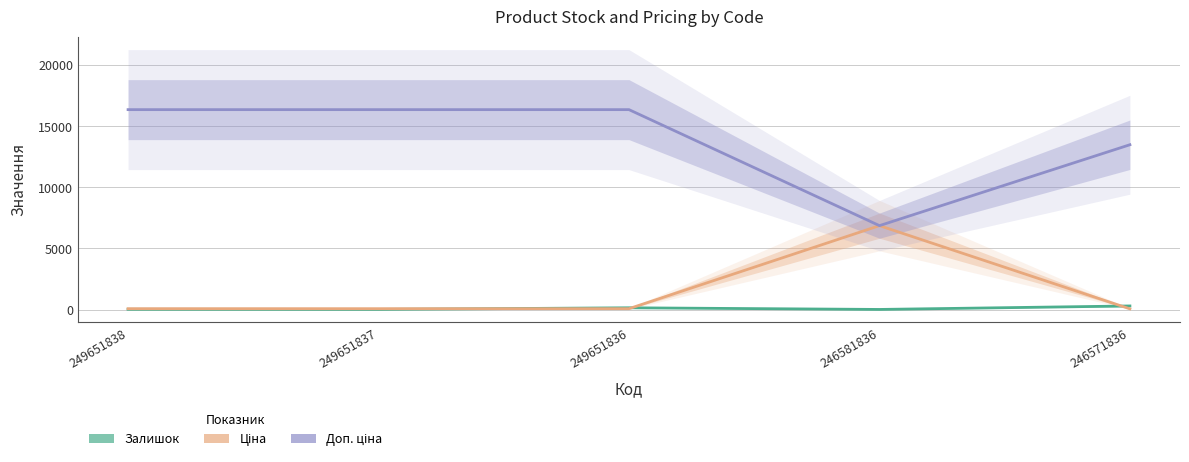

How many lines are shown in the chart?

3